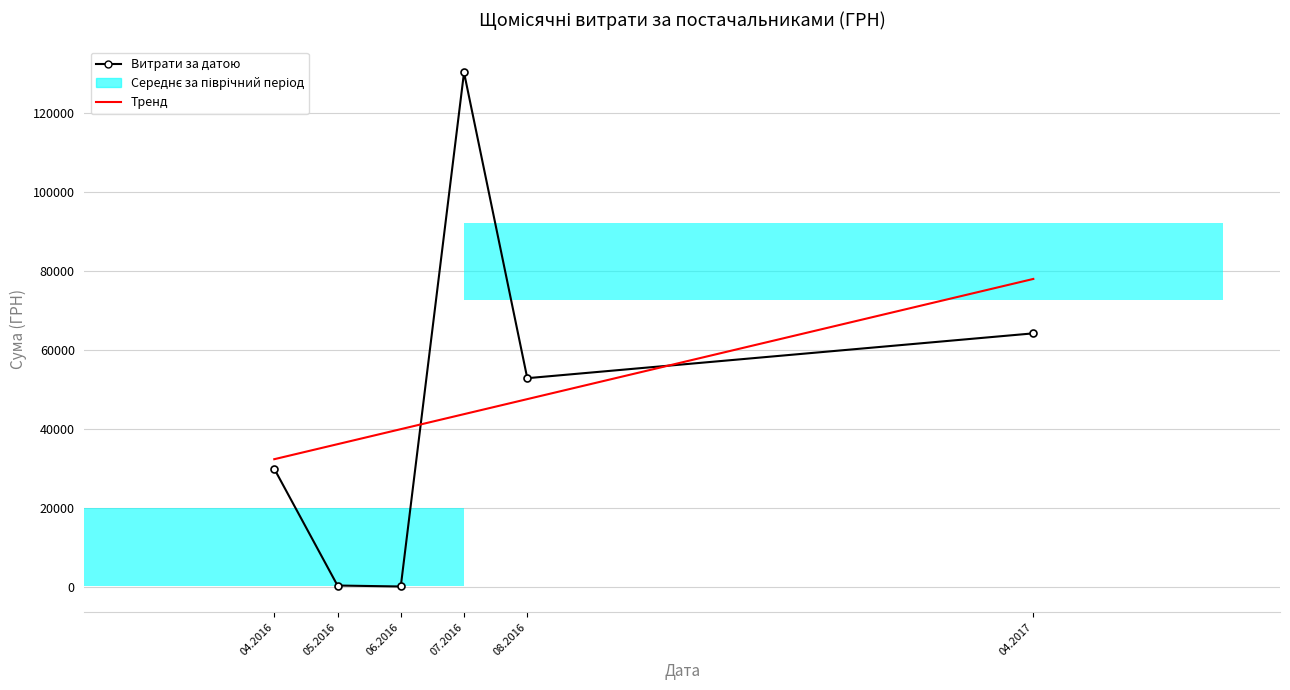

Which series has the largest total across all categories?

Витрати за датою